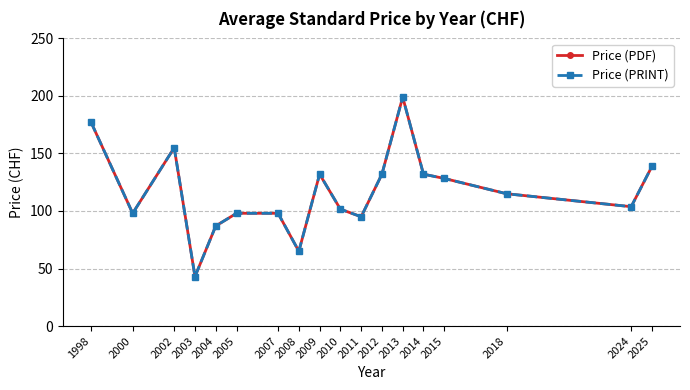

The value of Price (PDF) at 2025 is 241.5. True or false?

False